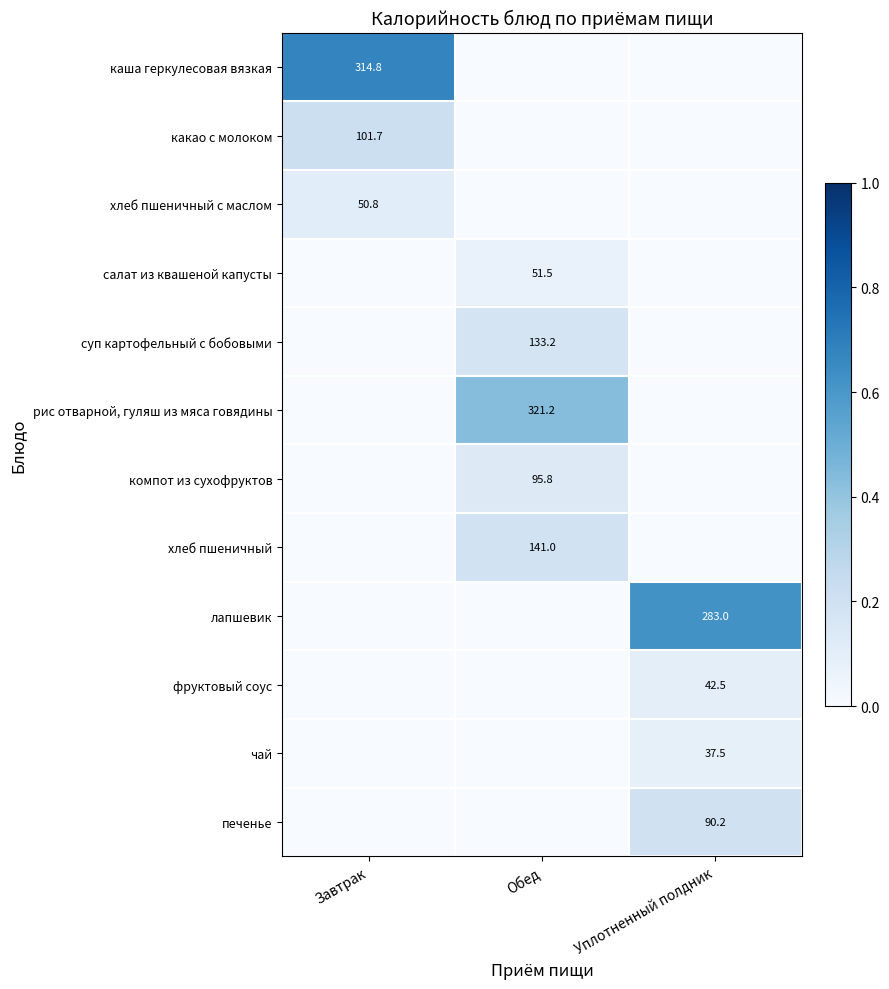

The value of суп картофельный с бобовыми at Обед is 133.2. True or false?

True